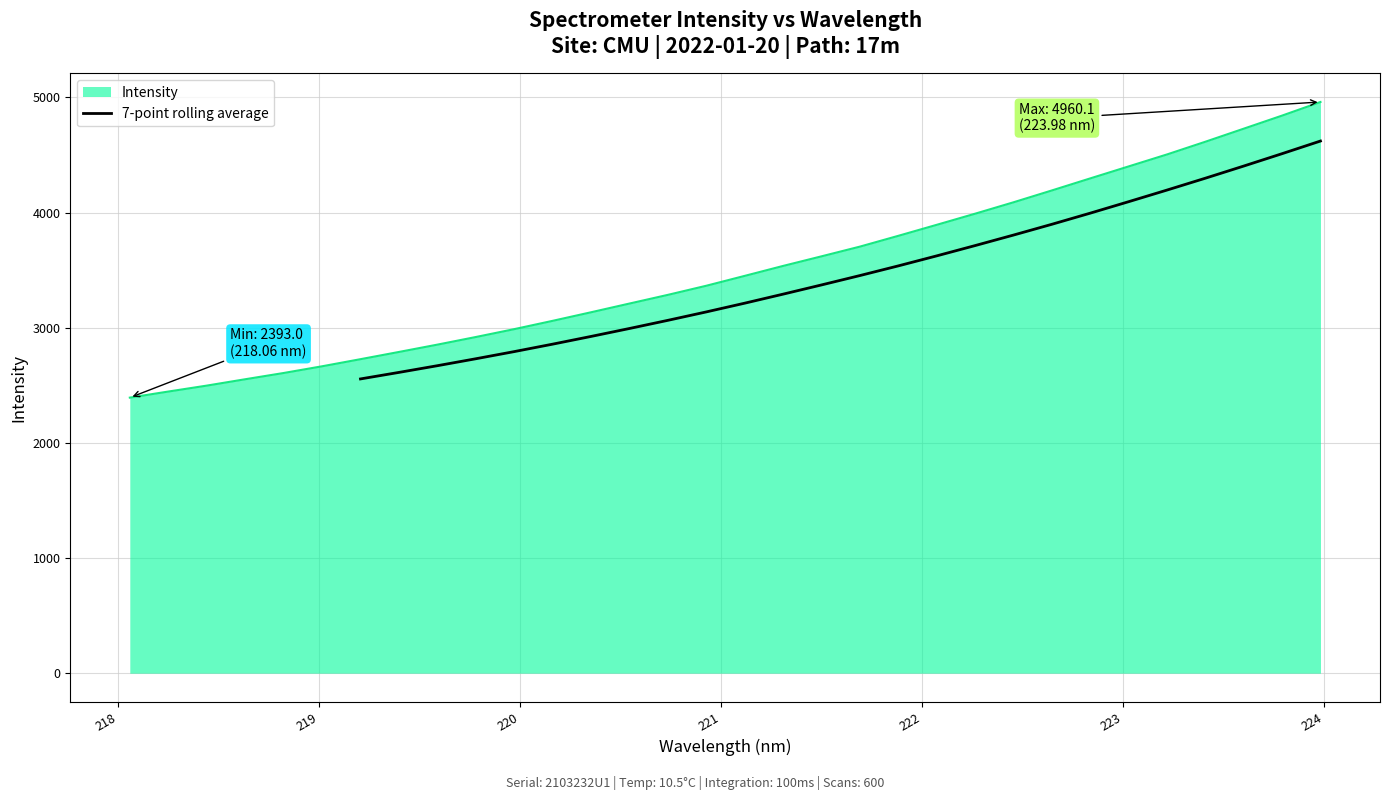

What is the highest value of the 7-point rolling average series?

4621.2